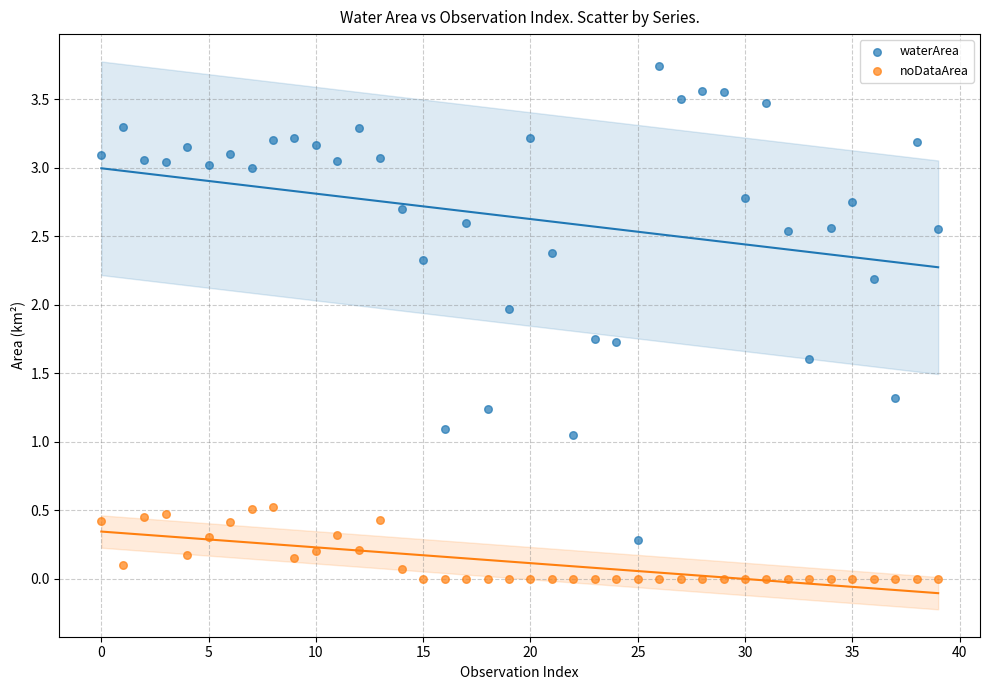

Which series contains the highest Y value?

waterArea